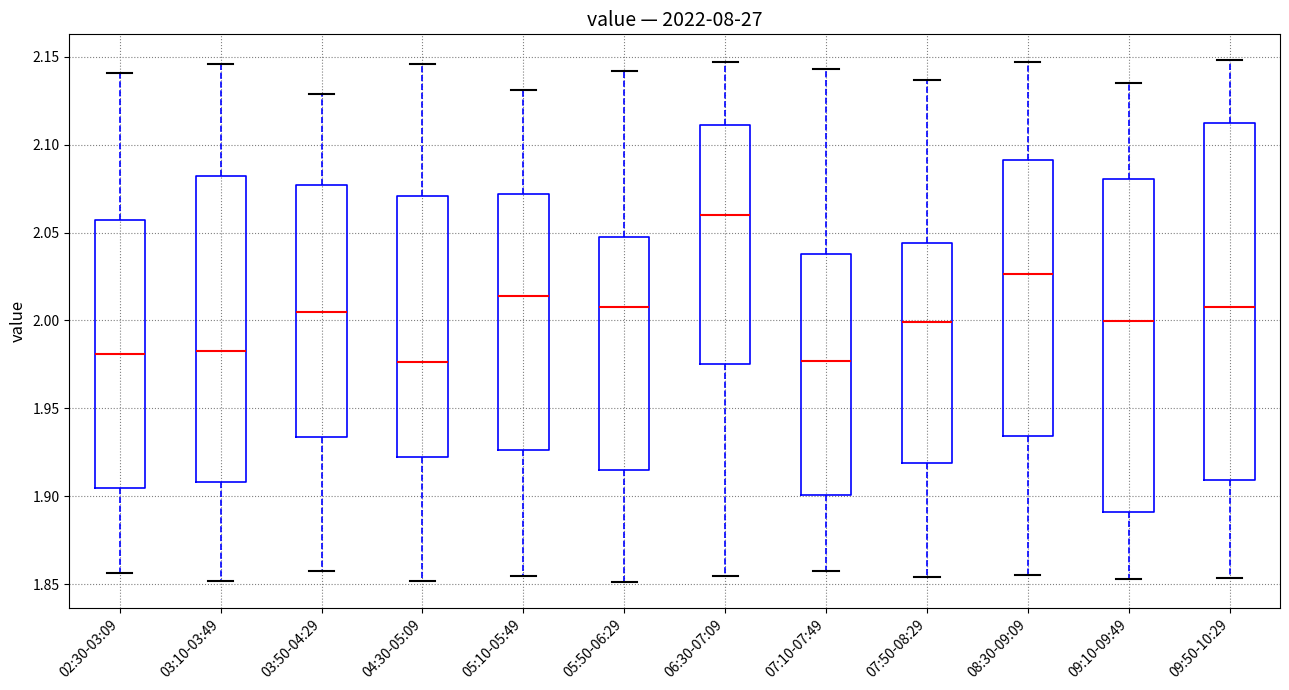

Comparing the boxes themselves (not the whiskers), which one is the tallest?

09:50-10:29